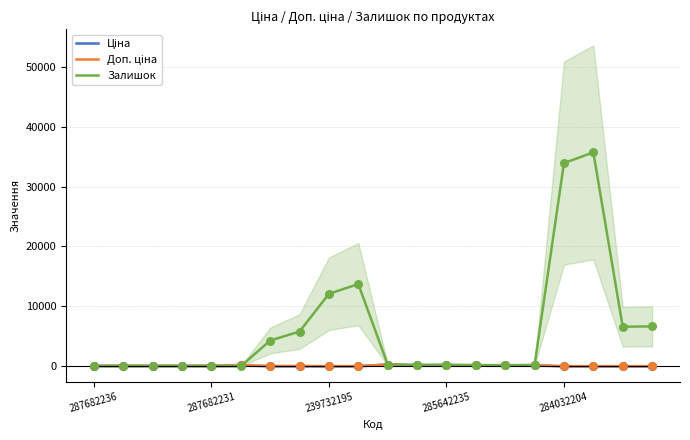

Which series contains the highest Y value?

Залишок